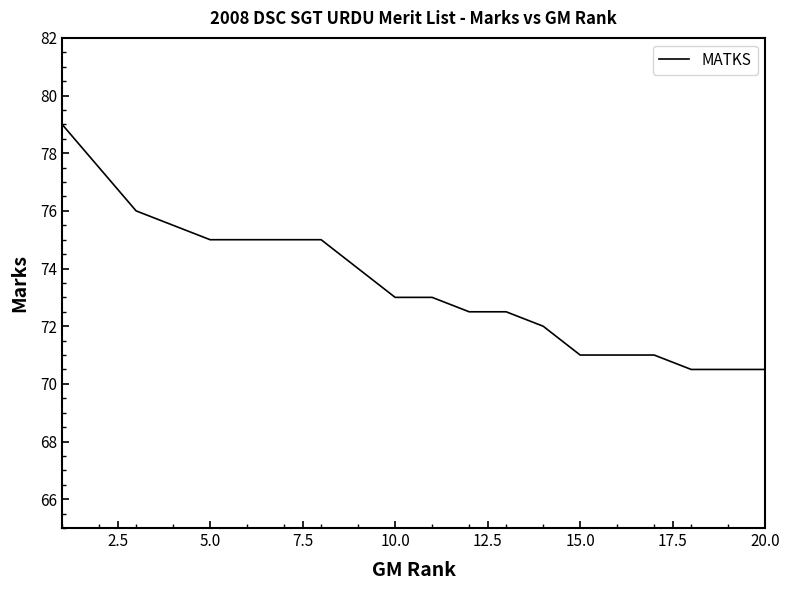

What is the smallest value displayed?

70.5